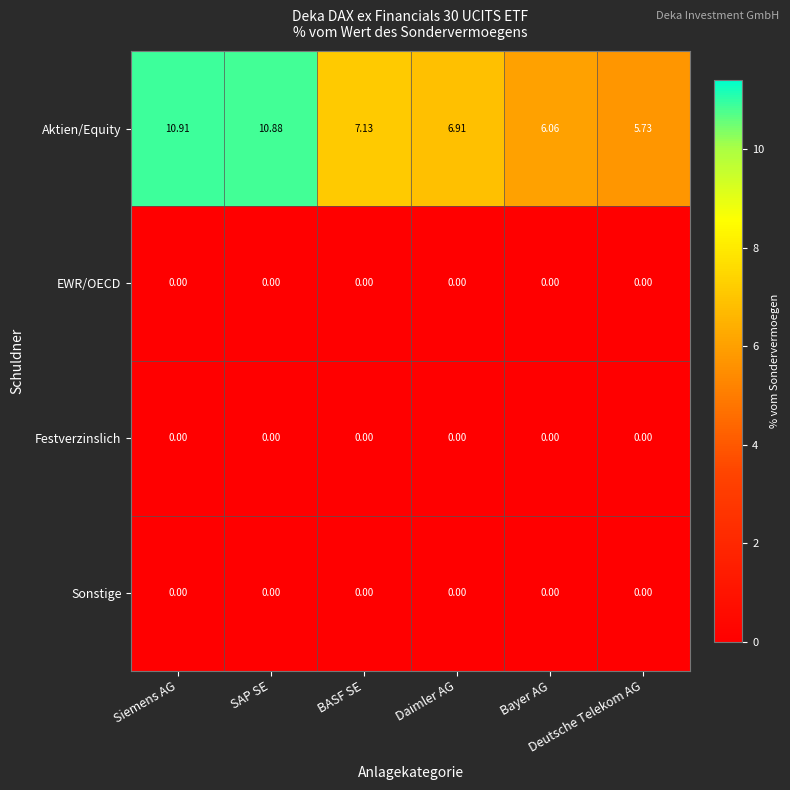

How many series are shown in this chart?

4